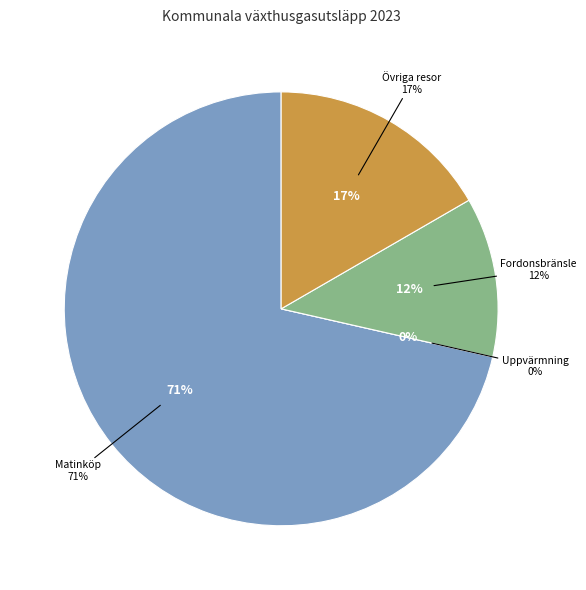

The Övriga resor slice represents 17% of the pie. True or false?

True